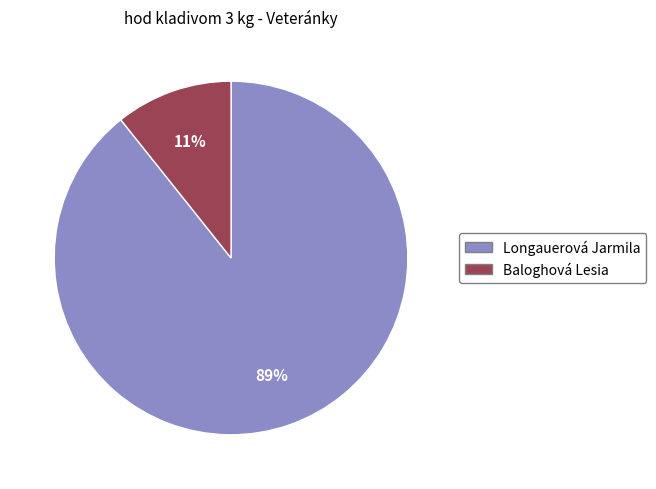

Which slice represents more than half of the pie?

Longauerová Jarmila